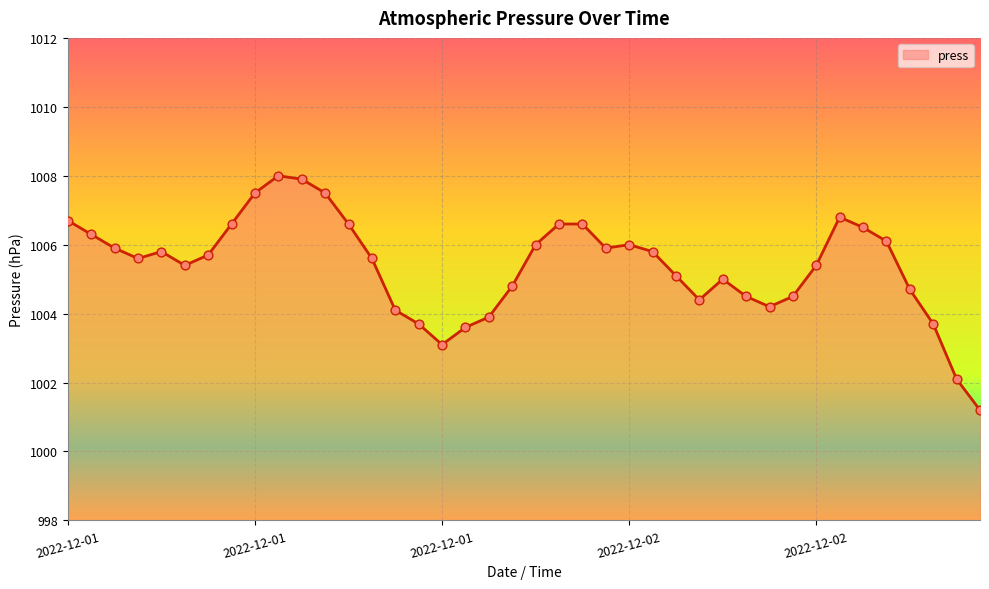

What is the maximum value shown in the chart?

1008.0